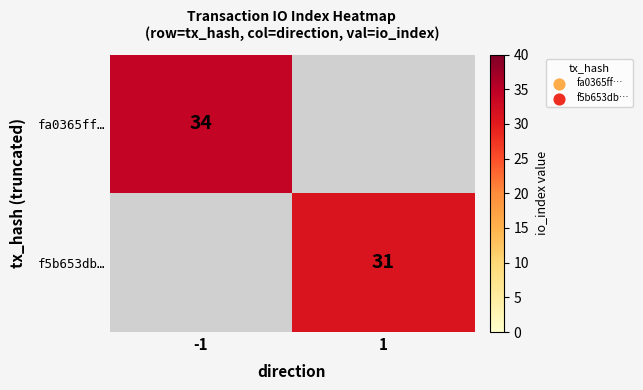

Is it true that fa0365ff… equals 50 at -1?

False